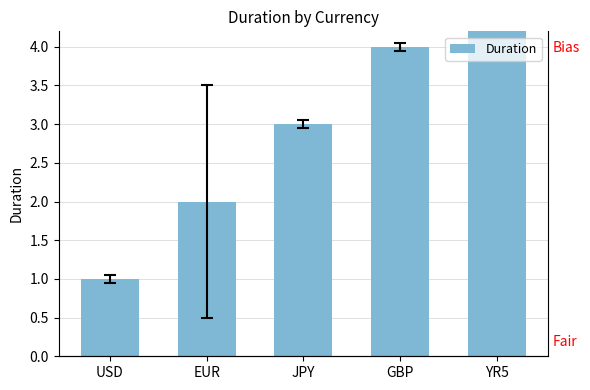

What is the maximum value shown in the chart?

5